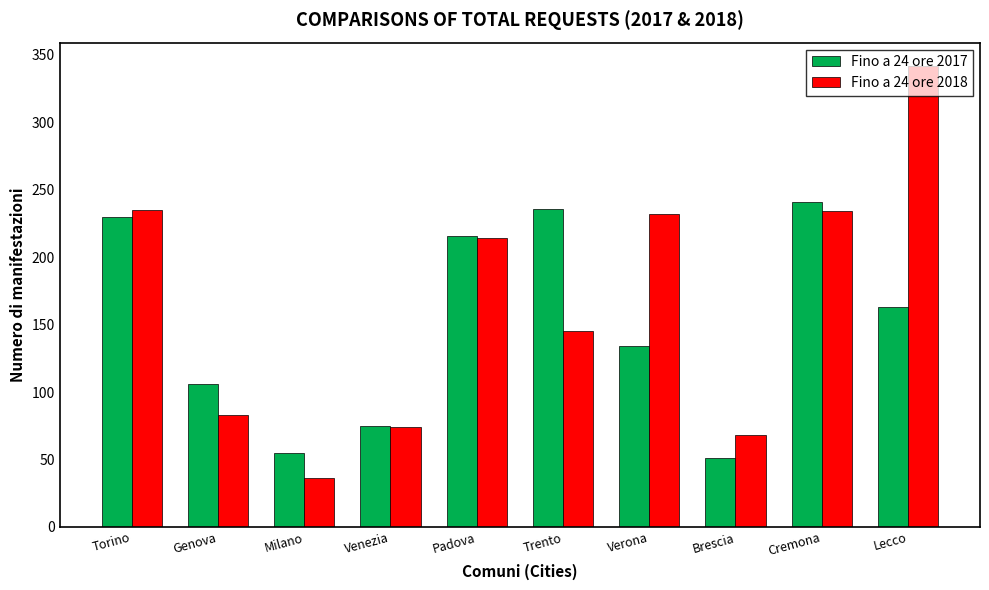

How many values in the Fino a 24 ore 2018 series are below 214?

5